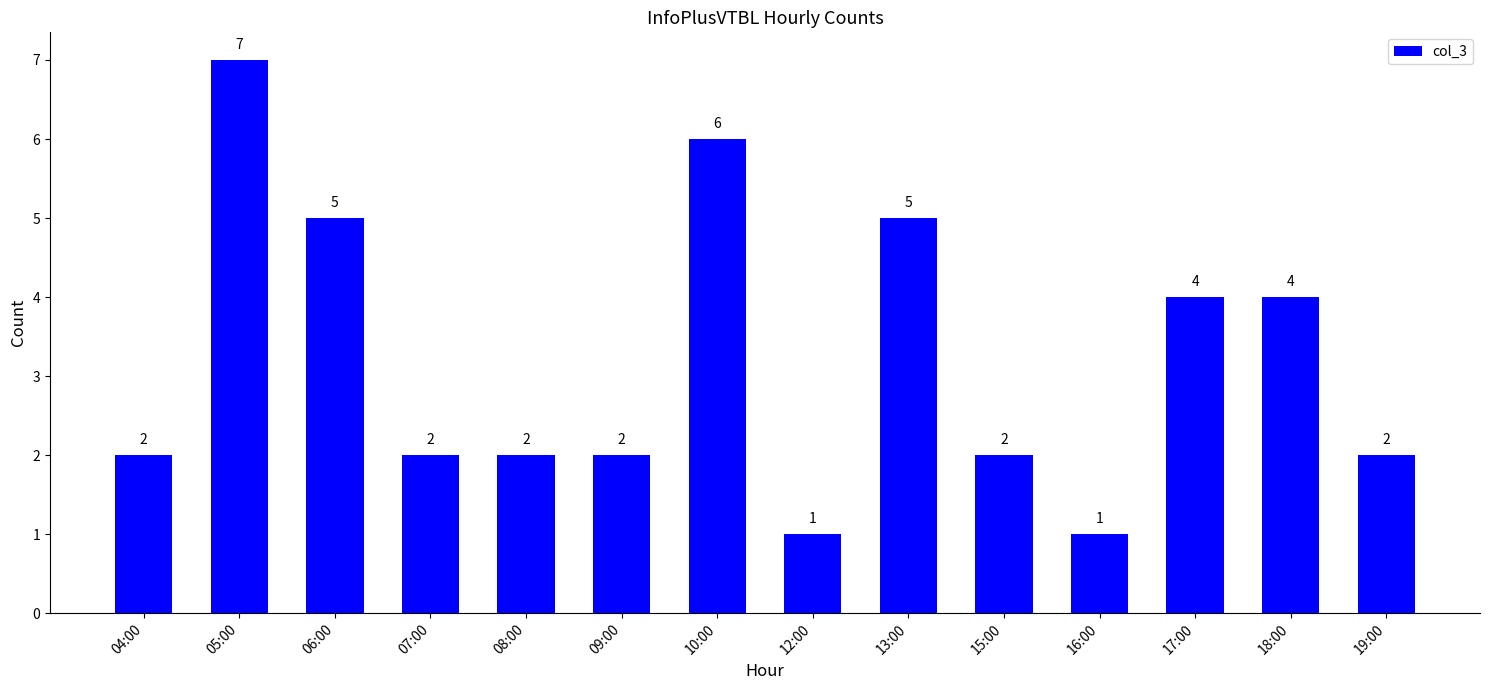

How many values are between 2 and 5?

10